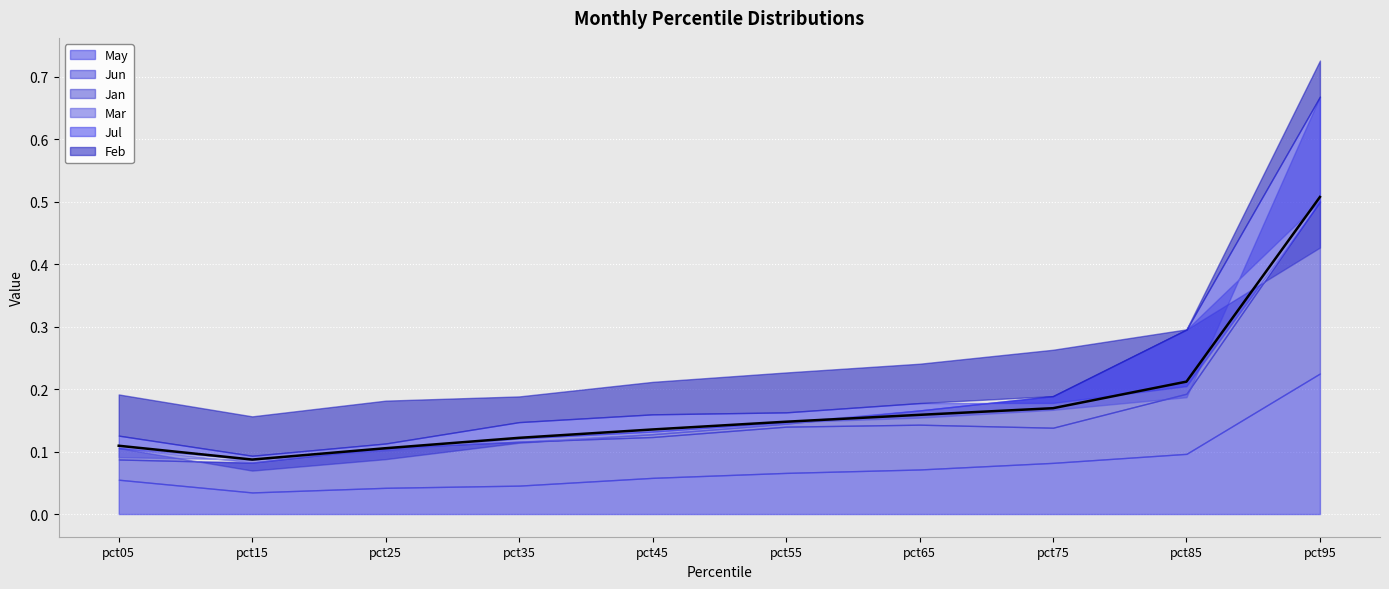

Which series has the largest total across all categories?

Feb